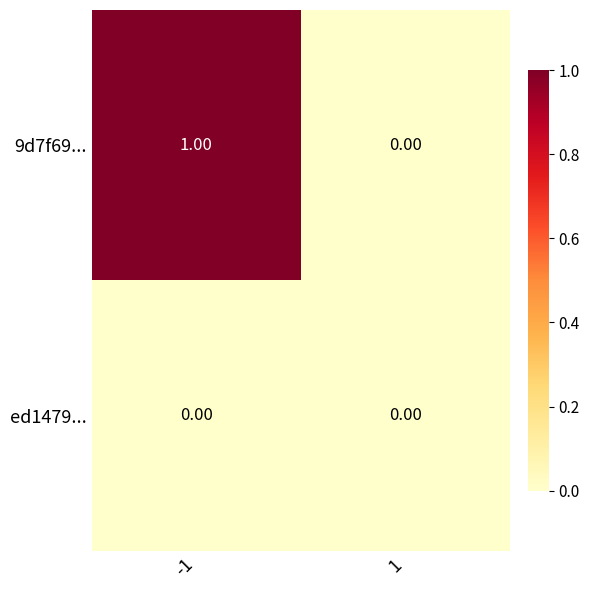

Which series has the largest range (max minus min)?

9d7f69...